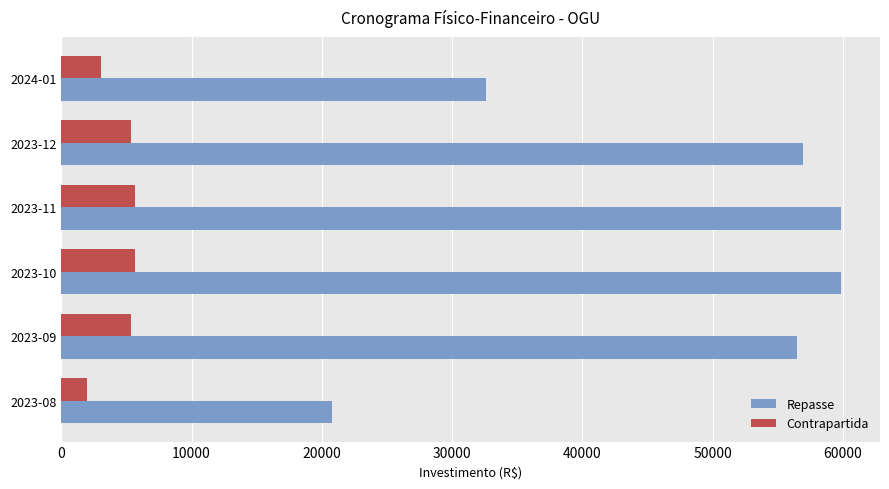

What is the greatest value displayed?

59848.6